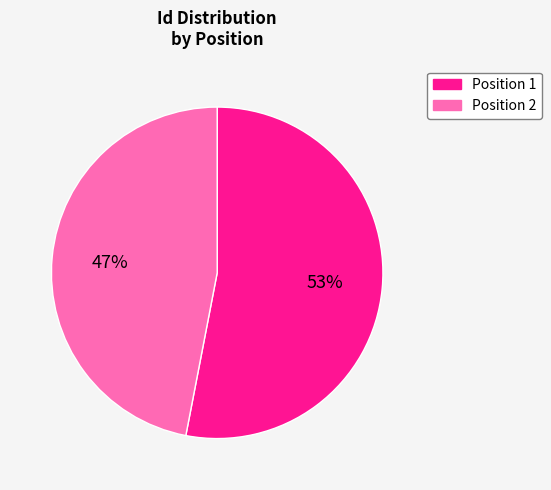

To the nearest percent, what portion does Position 1 represent?

53%